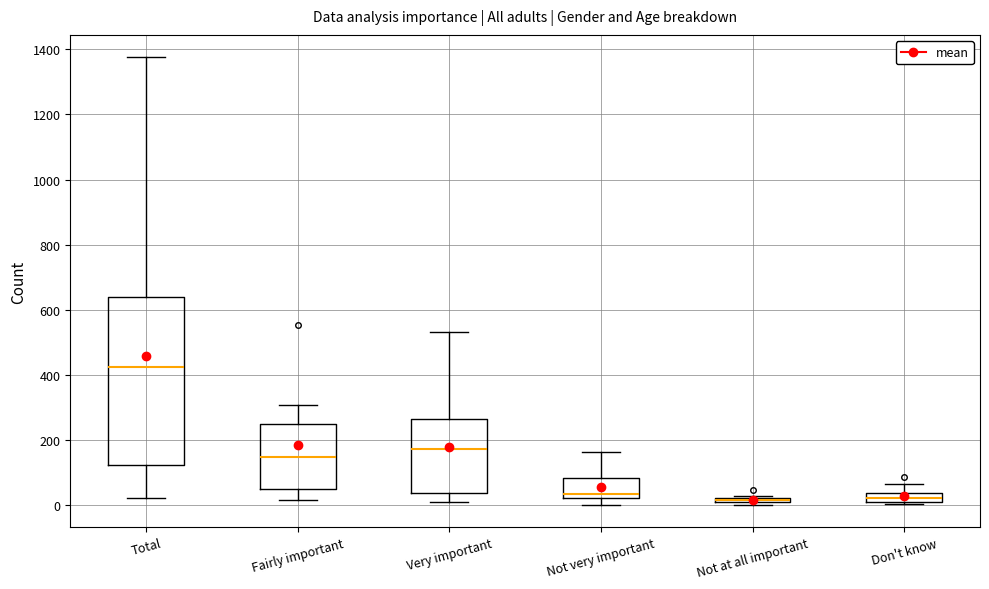

Where does the upper whisker of the box for Very important end on the y-axis? The values are not printed on the chart, so give them approximately, as read against the axis.

540